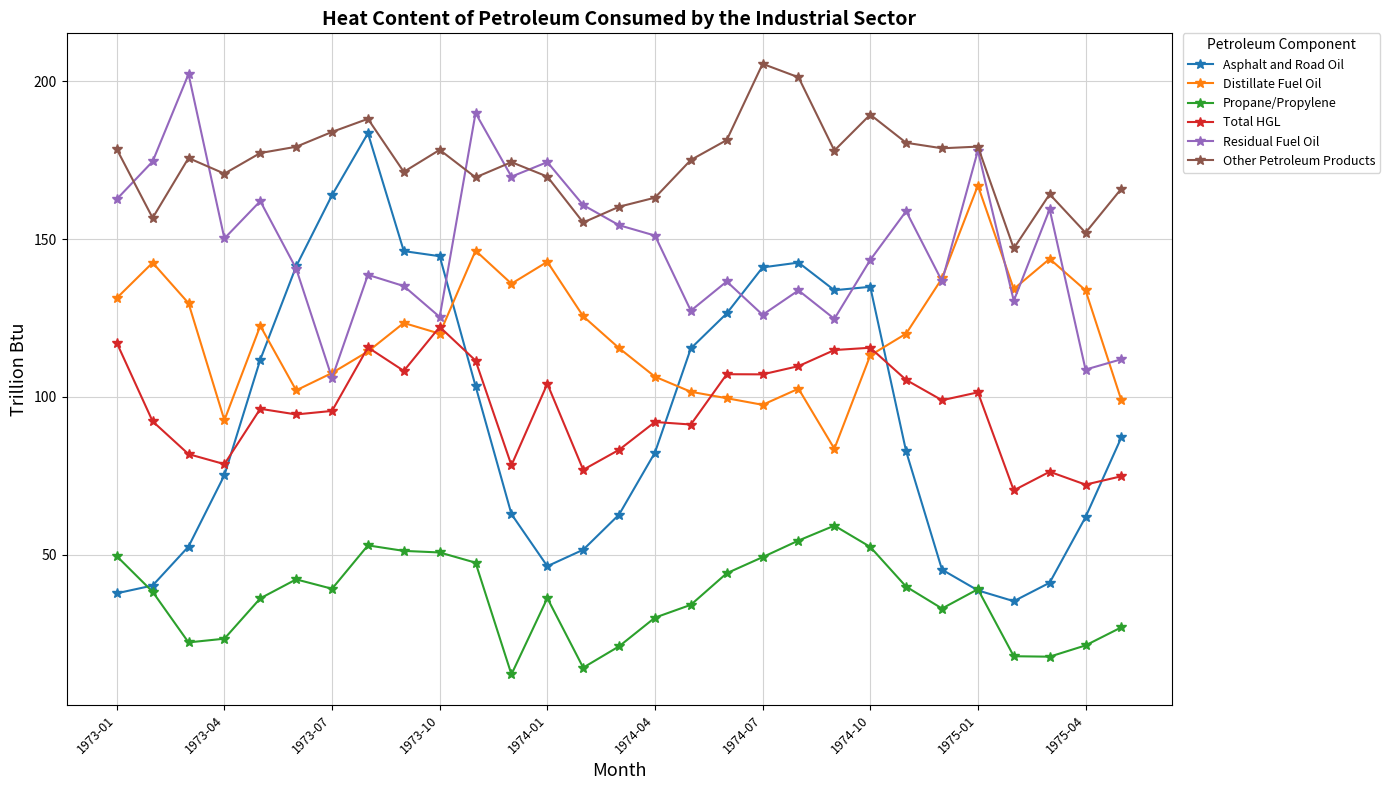

Rank the series by their maximum value, from highest to lowest.

Other Petroleum Products, Residual Fuel Oil, Asphalt and Road Oil, Distillate Fuel Oil, Total HGL, Propane/Propylene